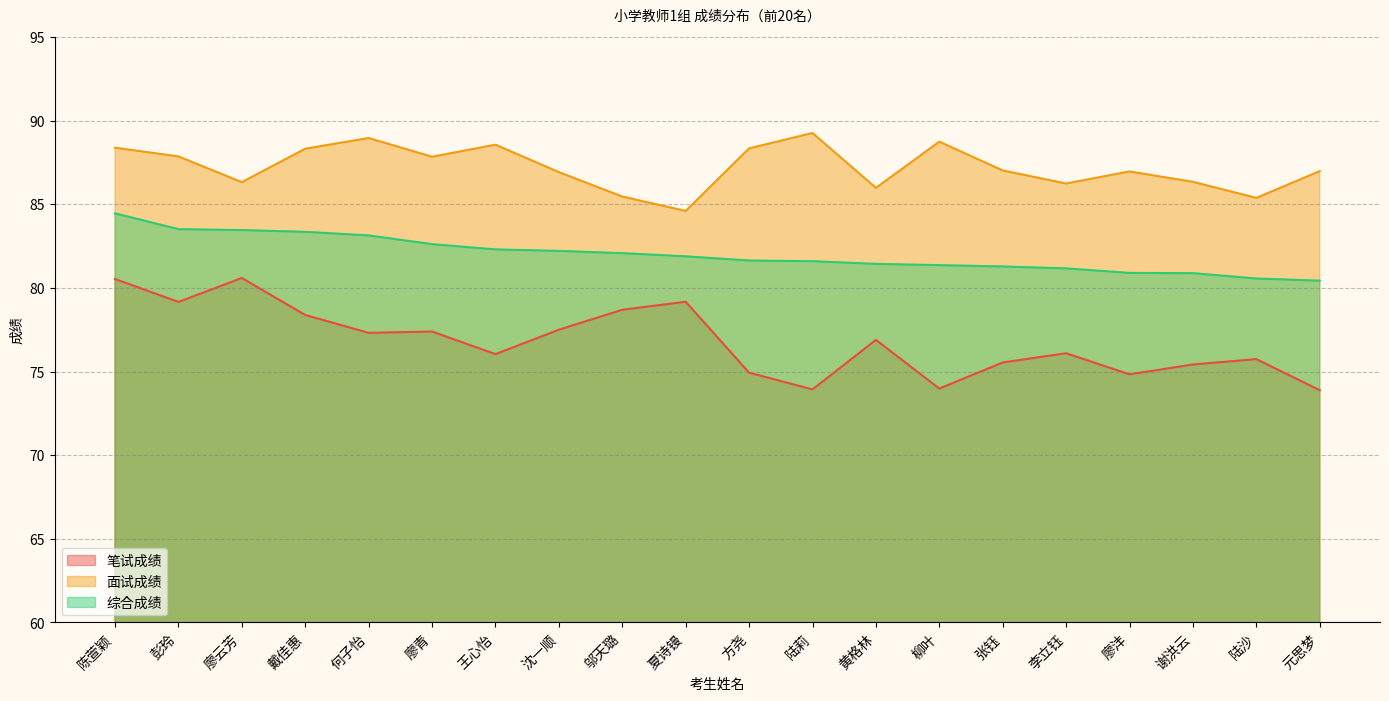

Is the value of 笔试成绩 at 黄格林 greater than the value of 综合成绩 at 陆莉?

No